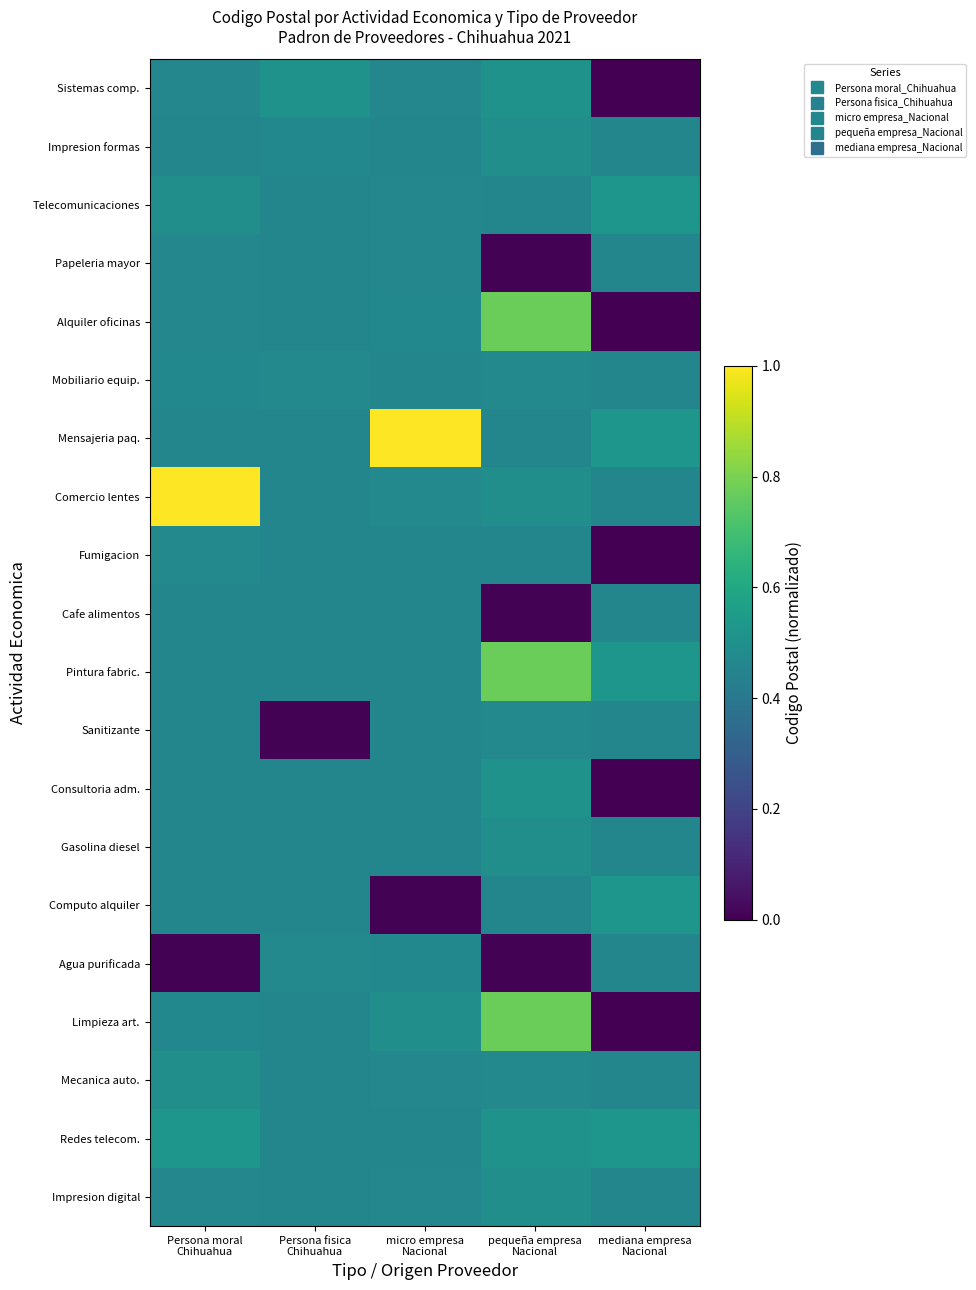

What is the total value across all series at pequeña empresa
Nacional?

9.1